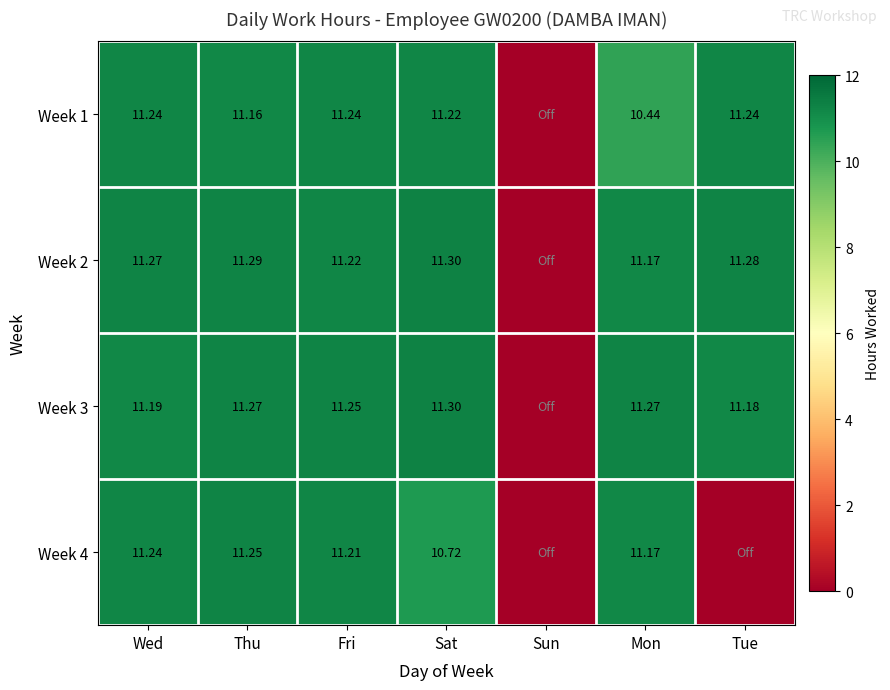

Is the value of Week 4 at Tue greater than the value of Week 1 at Thu?

No